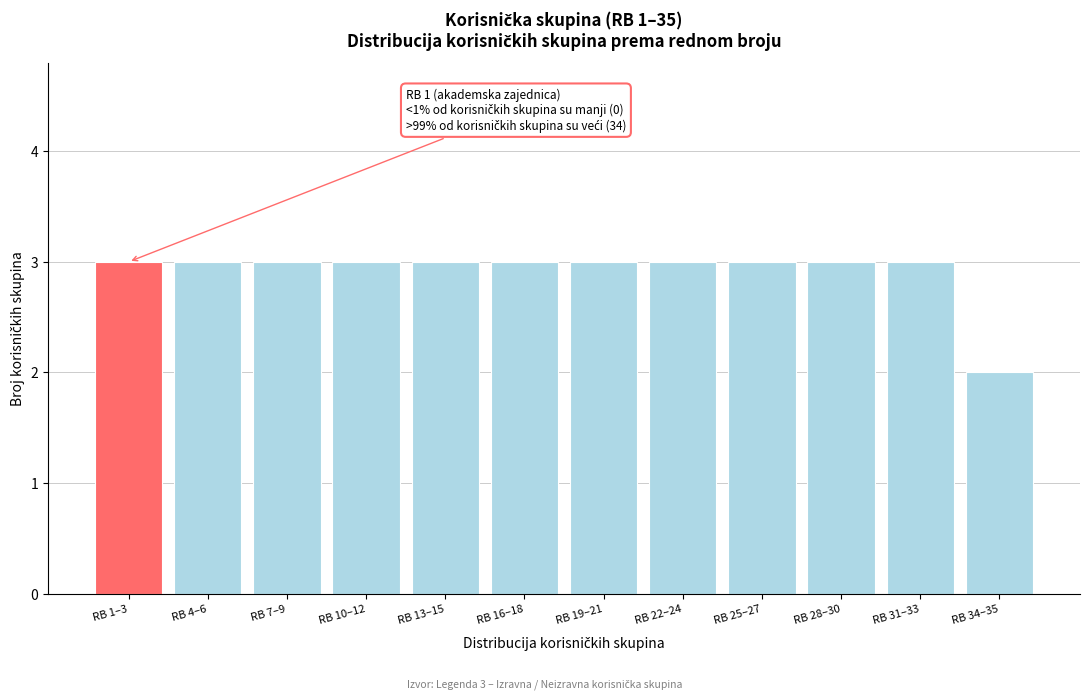

Reading left to right, list all the values displayed in this chart.

3	3	3	3	3	3	3	3	3	3	3	2